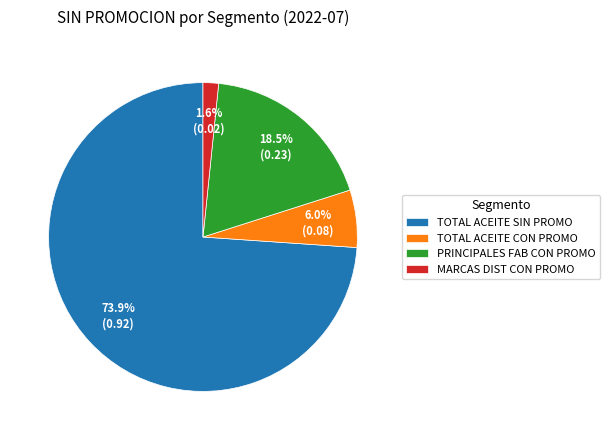

Between MARCAS DIST CON PROMO and PRINCIPALES FAB CON PROMO, which is larger?

PRINCIPALES FAB CON PROMO